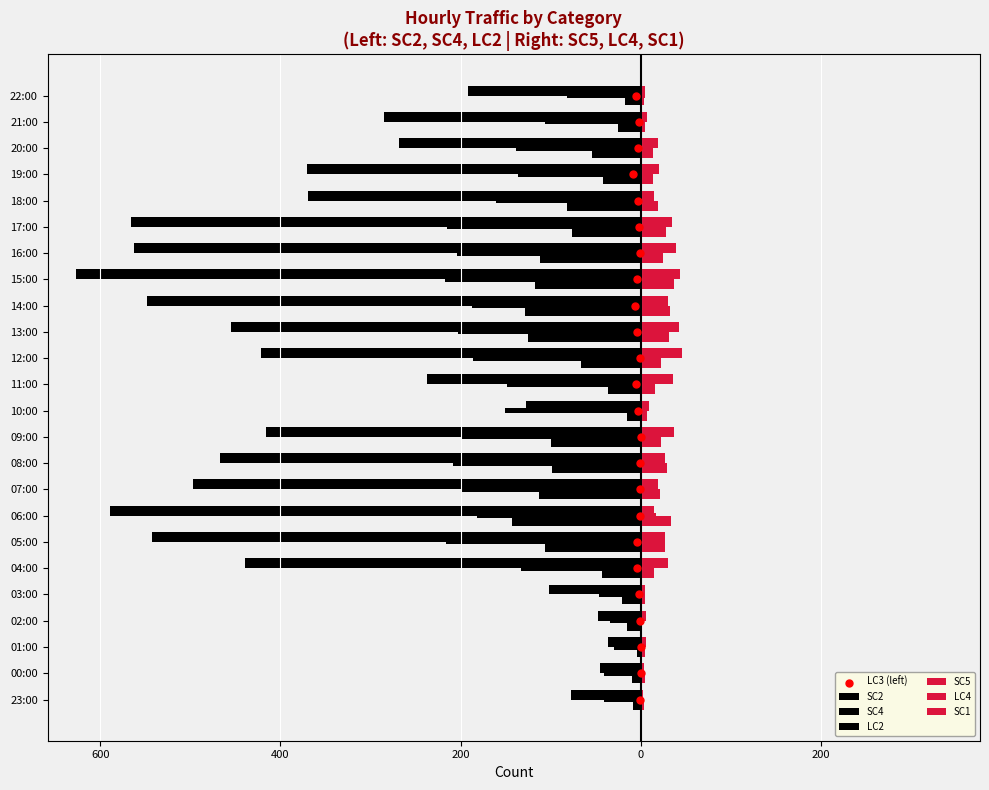

At how many categories does at least one series exceed -317?

24